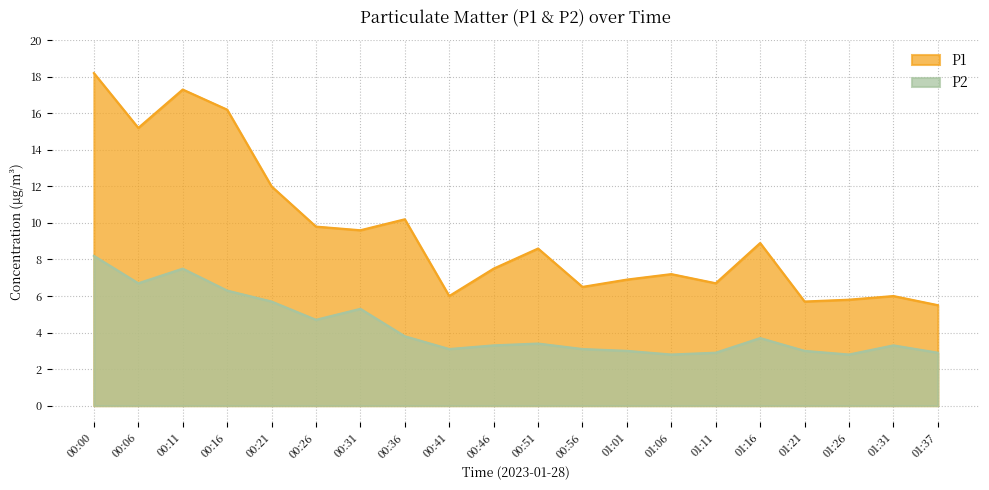

Rank the categories by P2 value from lowest to highest.

01:06, 01:26, 01:11, 01:37, 01:01, 01:21, 00:41, 00:56, 00:46, 01:31, 00:51, 01:16, 00:36, 00:26, 00:31, 00:21, 00:16, 00:06, 00:11, 00:00